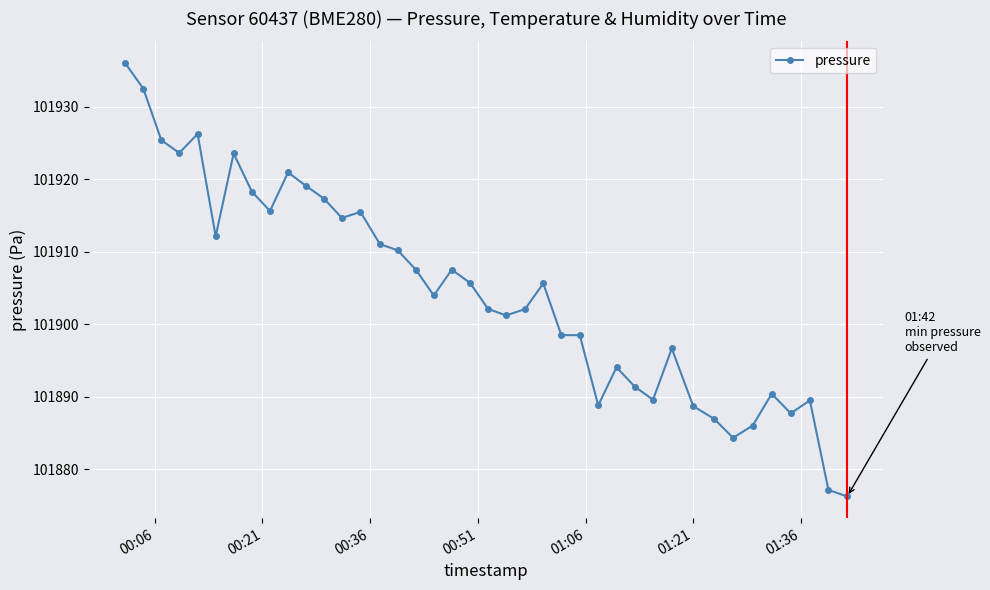

What is the value of the 8th point from the left?

101918.3